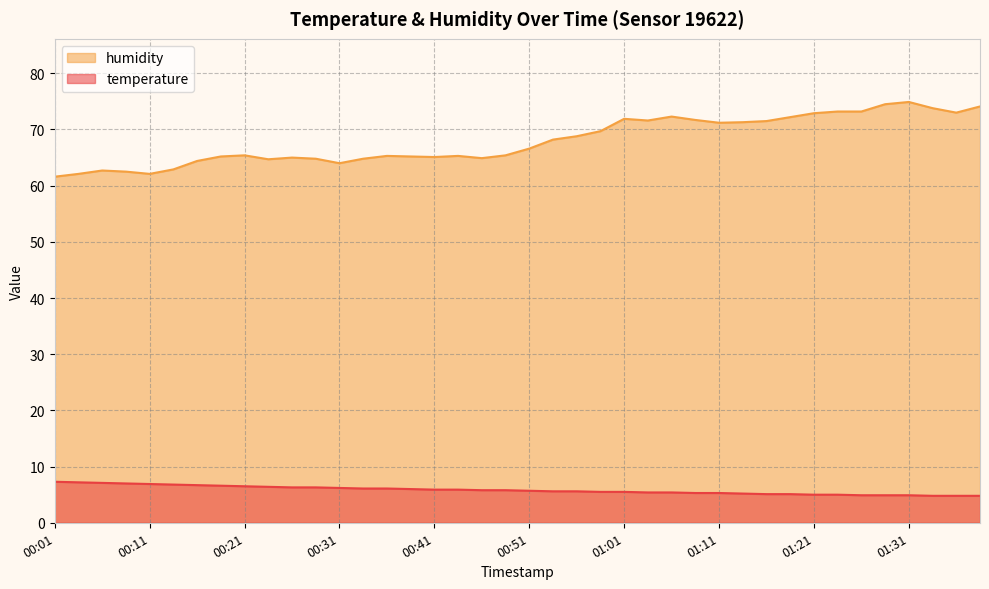

Read the humidity value at 00:36.

65.3